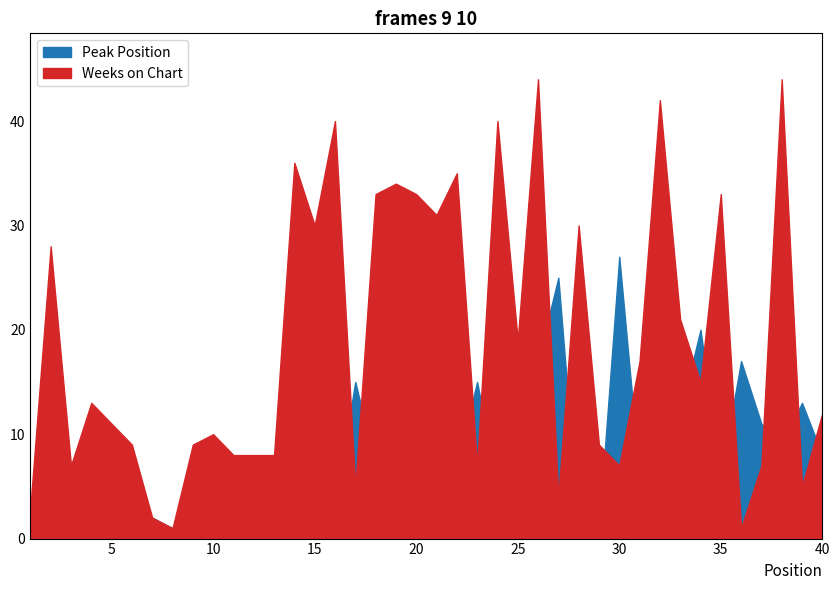

True or false: Peak Position and Weeks on Chart intersect in this chart.

True